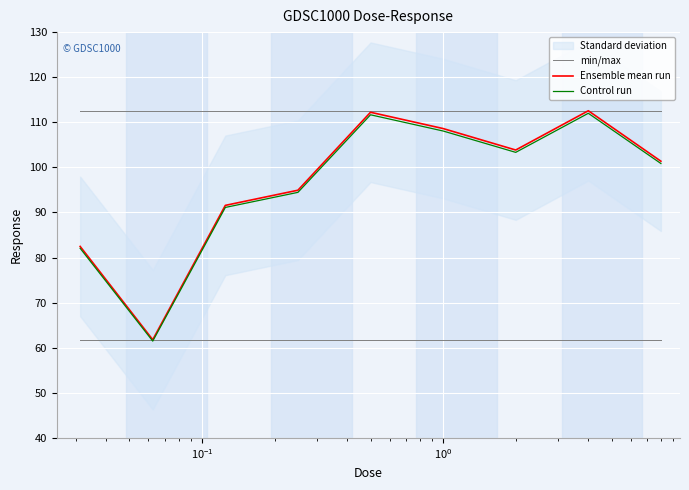

Which series has the largest range (max minus min)?

Ensemble mean run